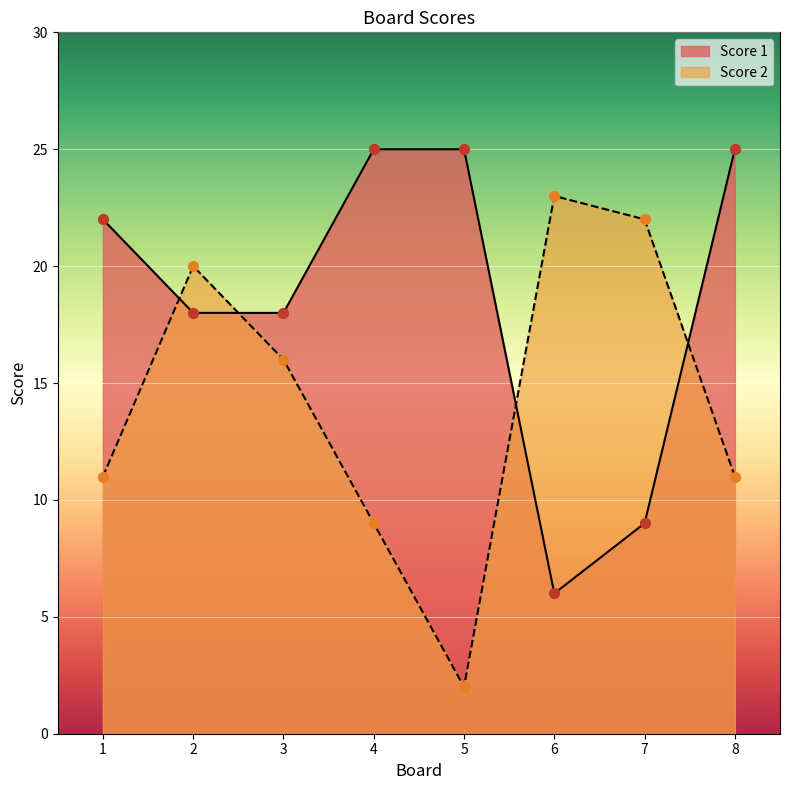

Which series has the widest spread of Y values?

Score 2